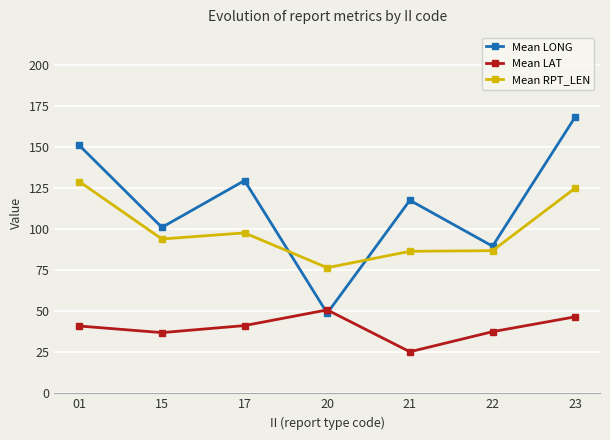

What is the sum of the Mean RPT_LEN values at 21 and 15?

180.5